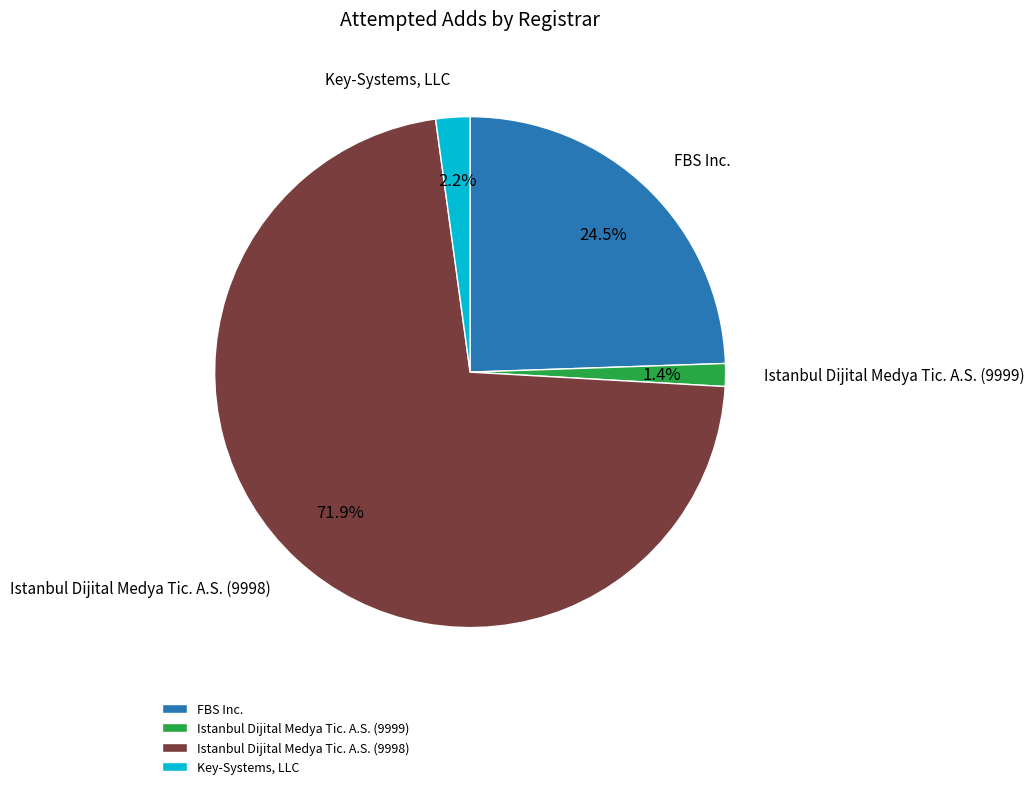

What percentage do FBS Inc. and Istanbul Dijital Medya Tic. A.S. (9999) together represent?

25.9%